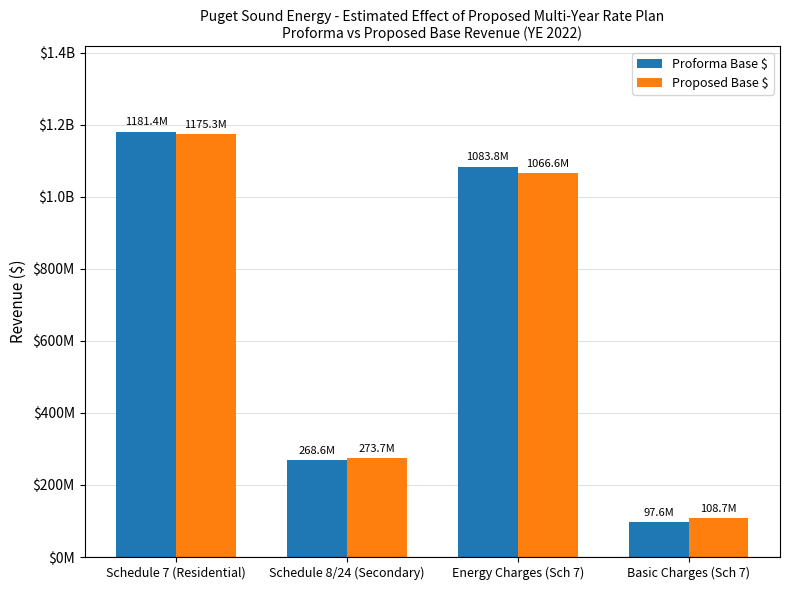

What is the label of the 3rd bar from the right?

Schedule 8/24 (Secondary)